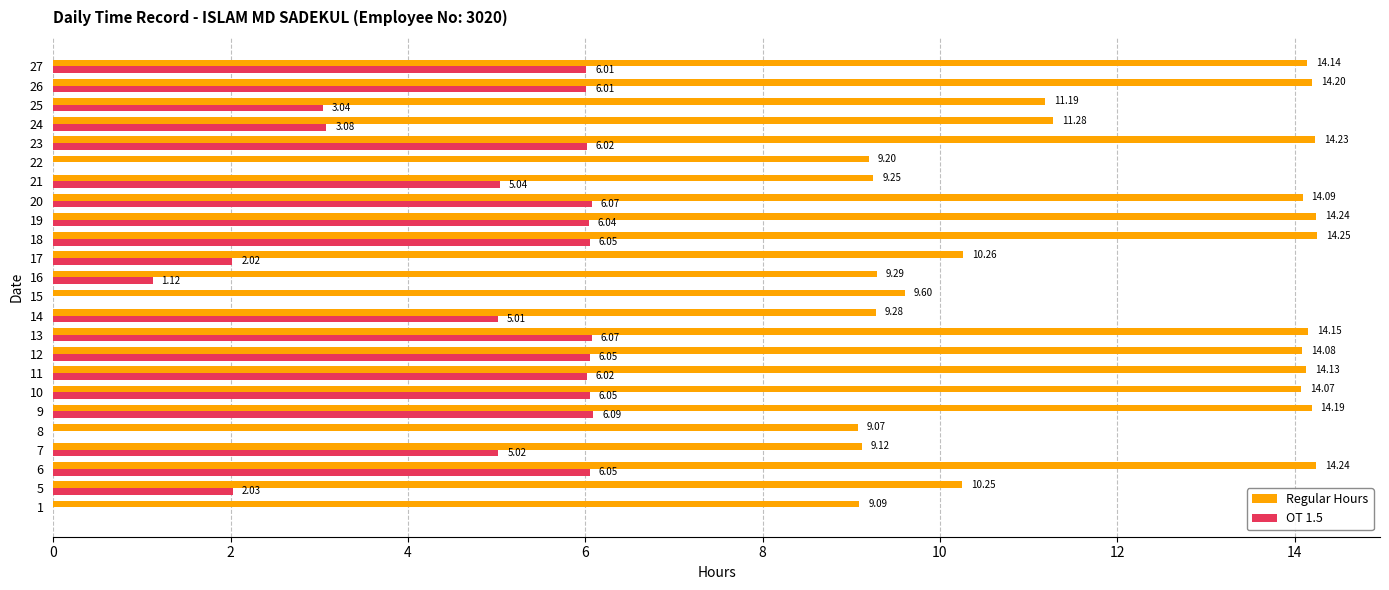

What is the average value of the OT 1.5 series?

4.1